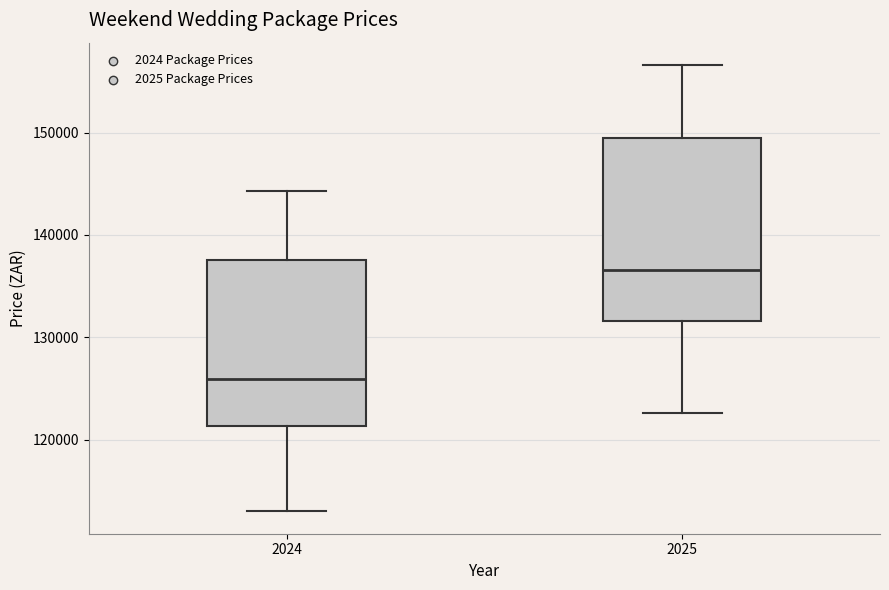

Reading left to right, read every box against the y-axis: the position of its median line, the range the box covers, and the ends of its whiskers. The values are not printed on the chart, so give them approximately, as read against the axis.

2024: median 126000, box 121000 to 138000, whiskers 113000 to 144000
2025: median 137000, box 132000 to 150000, whiskers 123000 to 157000